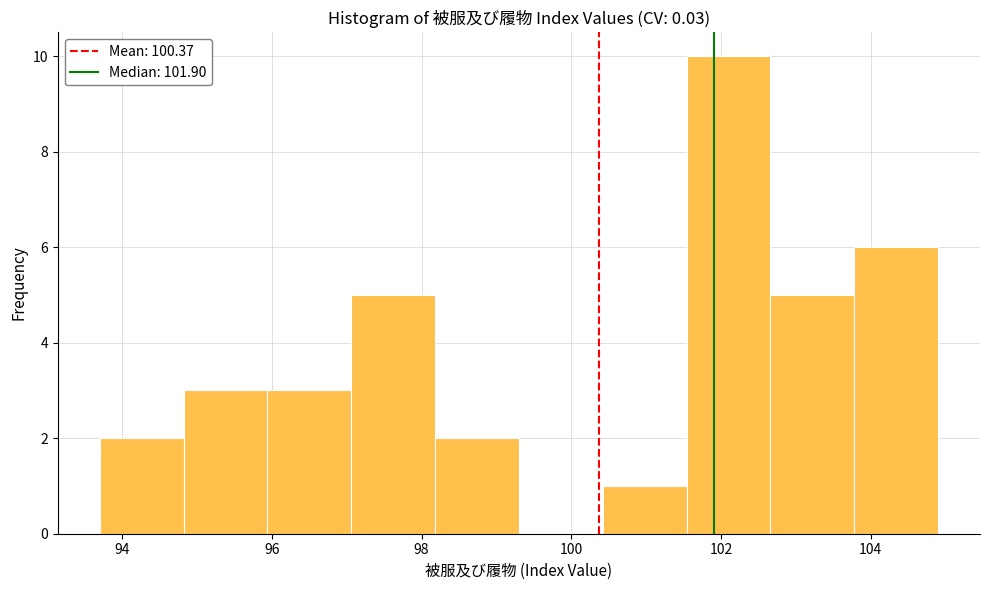

How tall is the bar that spans 97.06 to 98.18 on the x-axis? Neither the bar edges nor the heights are printed on the chart, so give them approximately, as read against the axes.

5